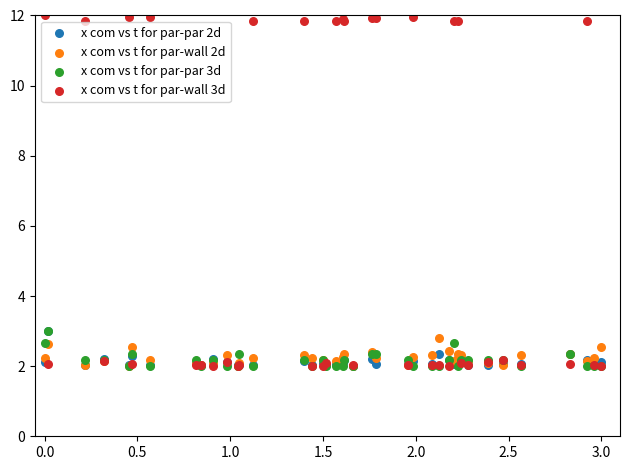

Which series has the largest Y range (max minus min)?

x com vs t for par-wall 3d